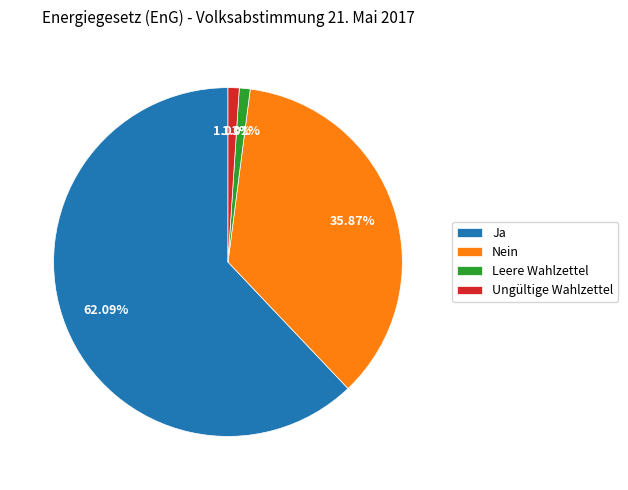

Is there any slice that represents more than half of the pie?

Yes